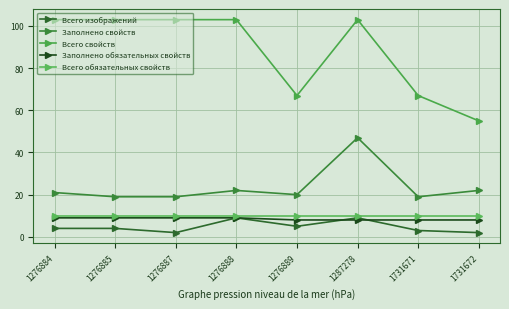

How many lines are shown in the chart?

5